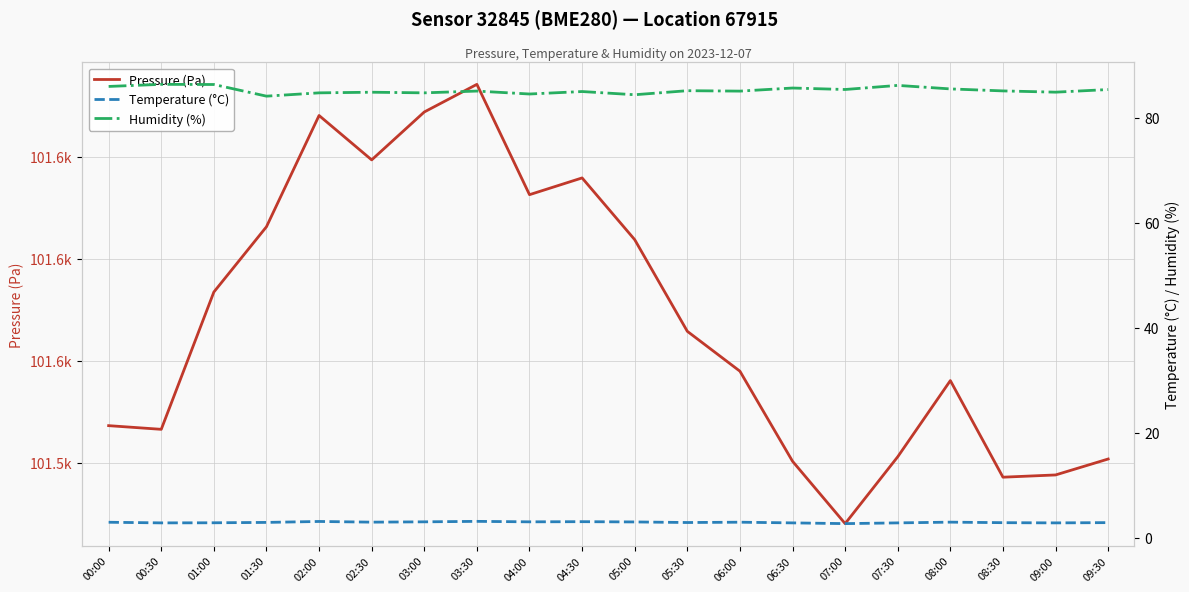

At which label does Humidity (%) reach its peak?

00:30